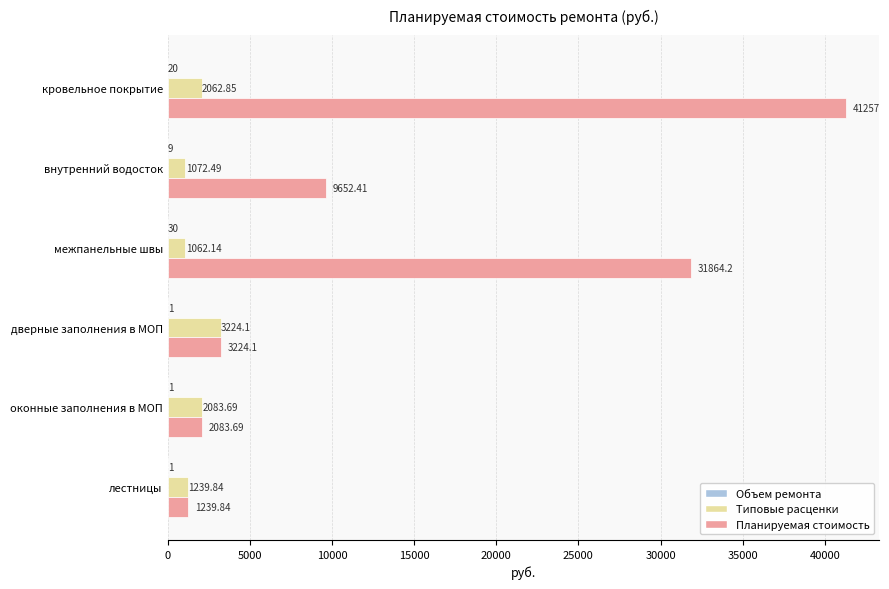

Which label corresponds to the largest value in the chart?

кровельное покрытие